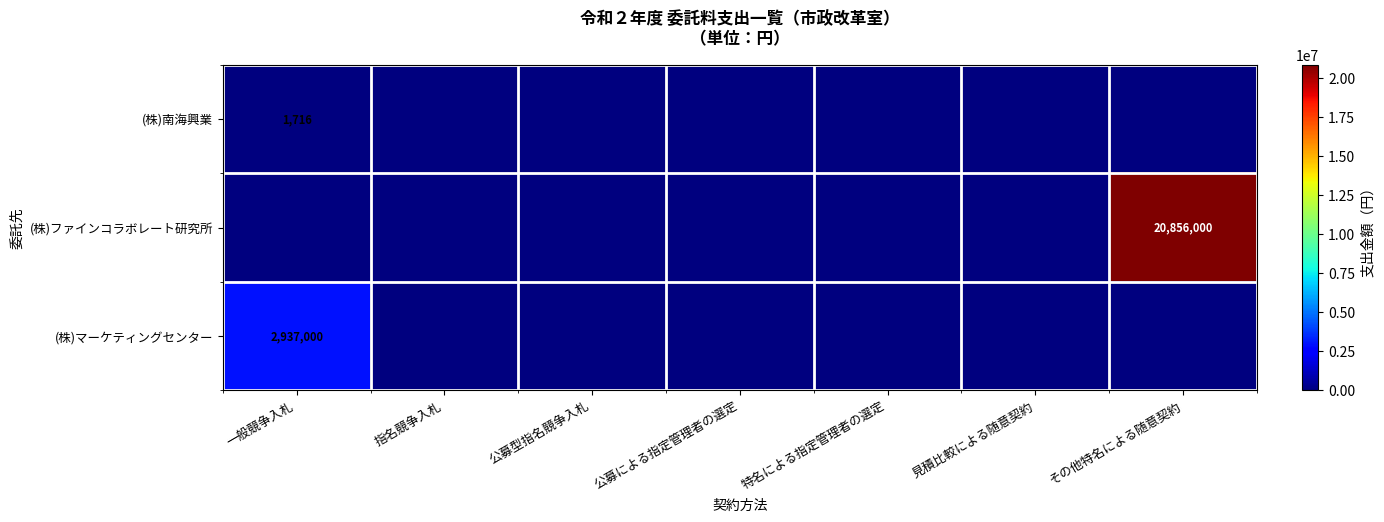

Which category has the lowest value in the (株)ファインコラボレート研究所 series?

一般競争入札